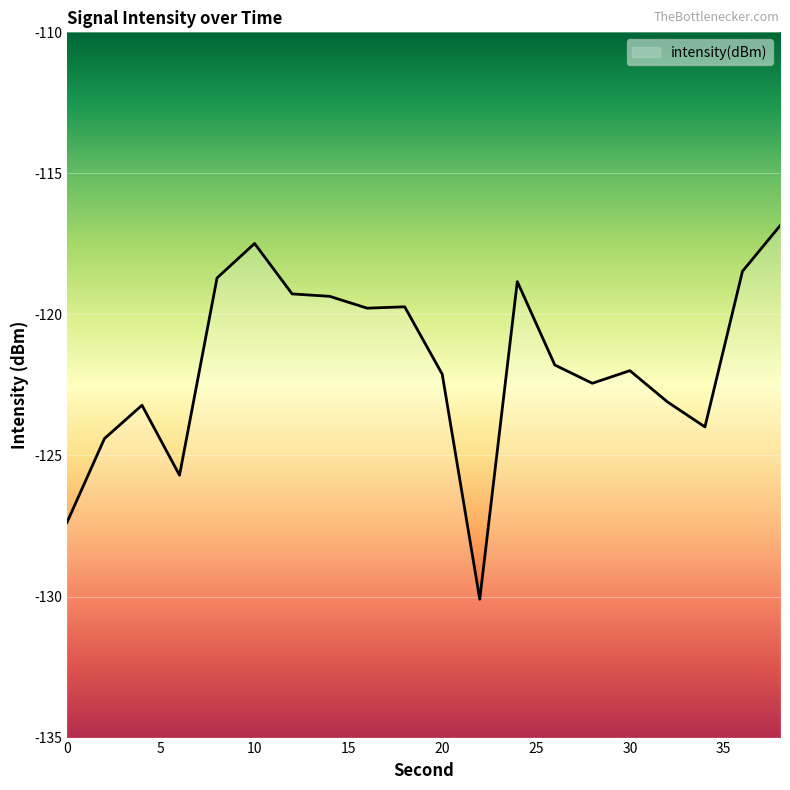

What is the sum of all values?

-2434.7